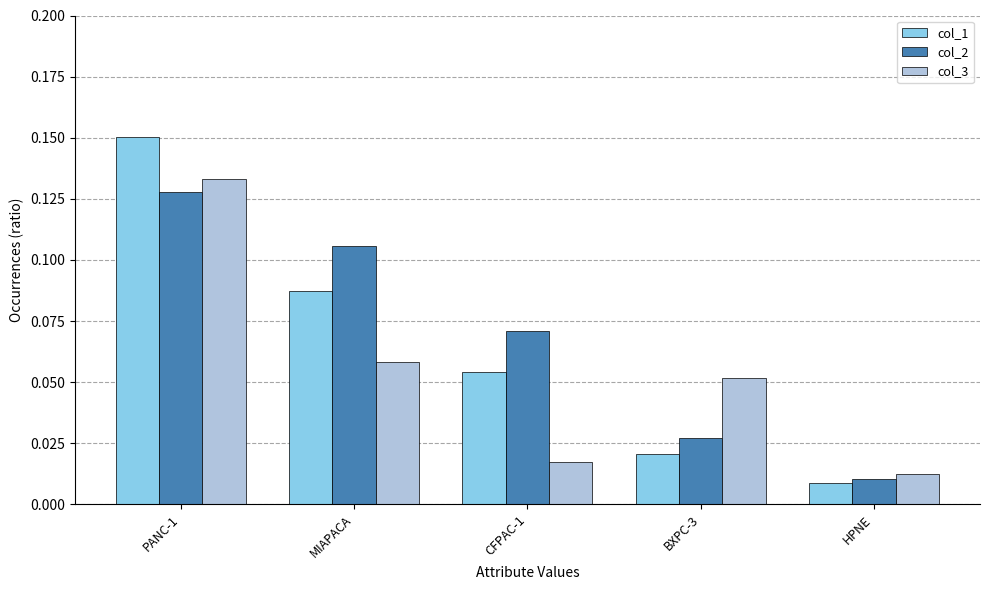

At which label does col_2 reach its minimum?

HPNE